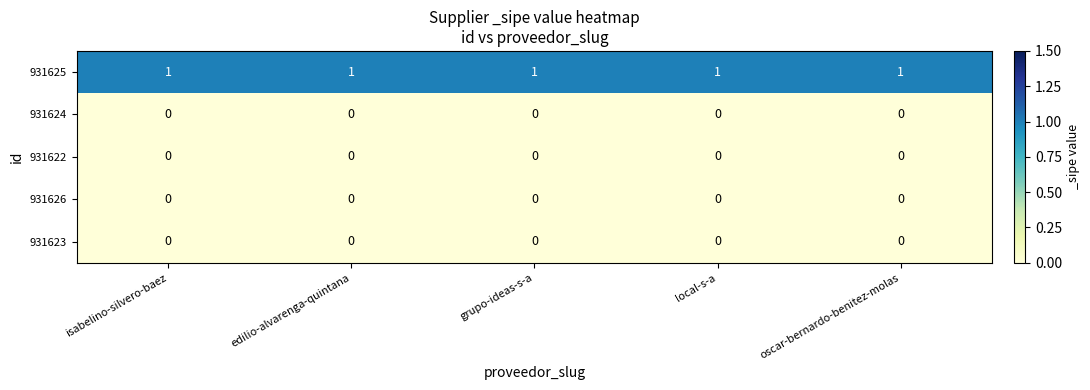

Is the value of 931622 at local-s-a greater than the value of 931625 at oscar-bernardo-benitez-molas?

No